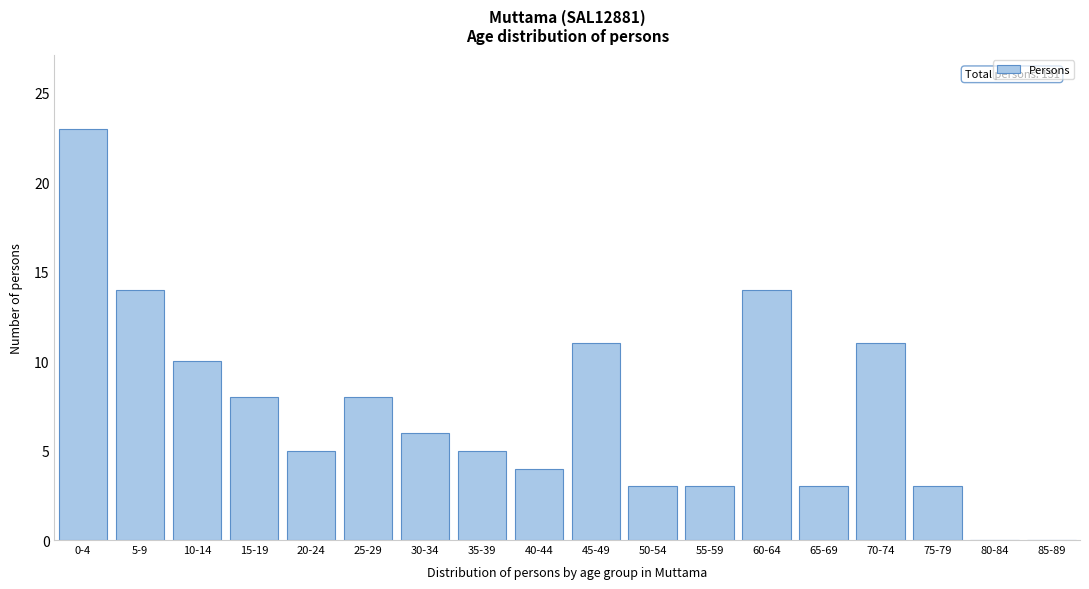

Reading left to right, extract all data points from this chart.

0-4=23	5-9=14	10-14=10	15-19=8	20-24=5	25-29=8	30-34=6	35-39=5	40-44=4	45-49=11	50-54=3	55-59=3	60-64=14	65-69=3	70-74=11	75-79=3	80-84=0	85-89=0